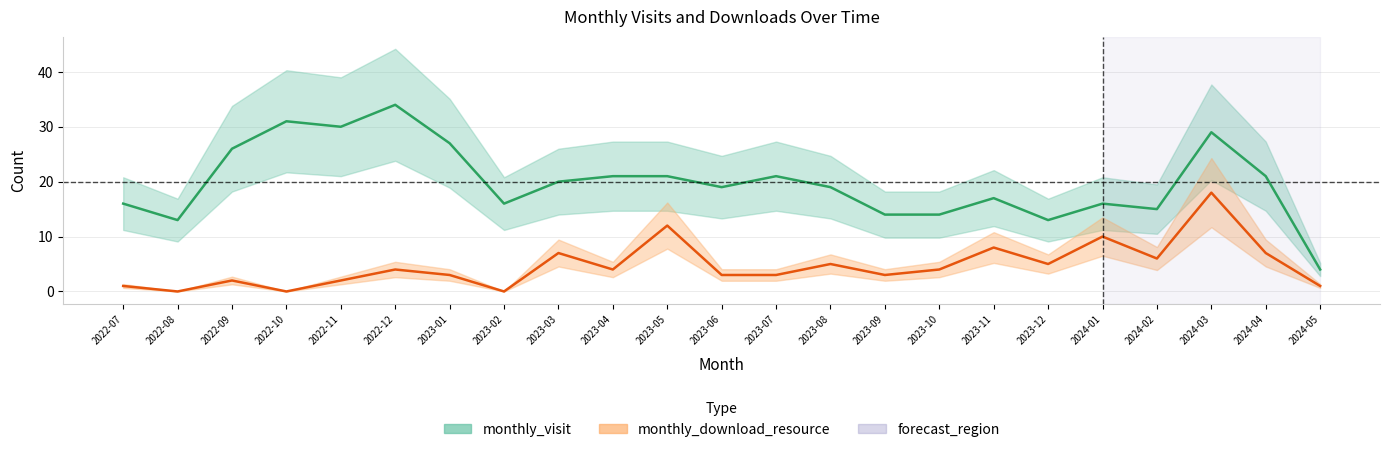

At which label does monthly_visit_line first exceed 19?

2022-09